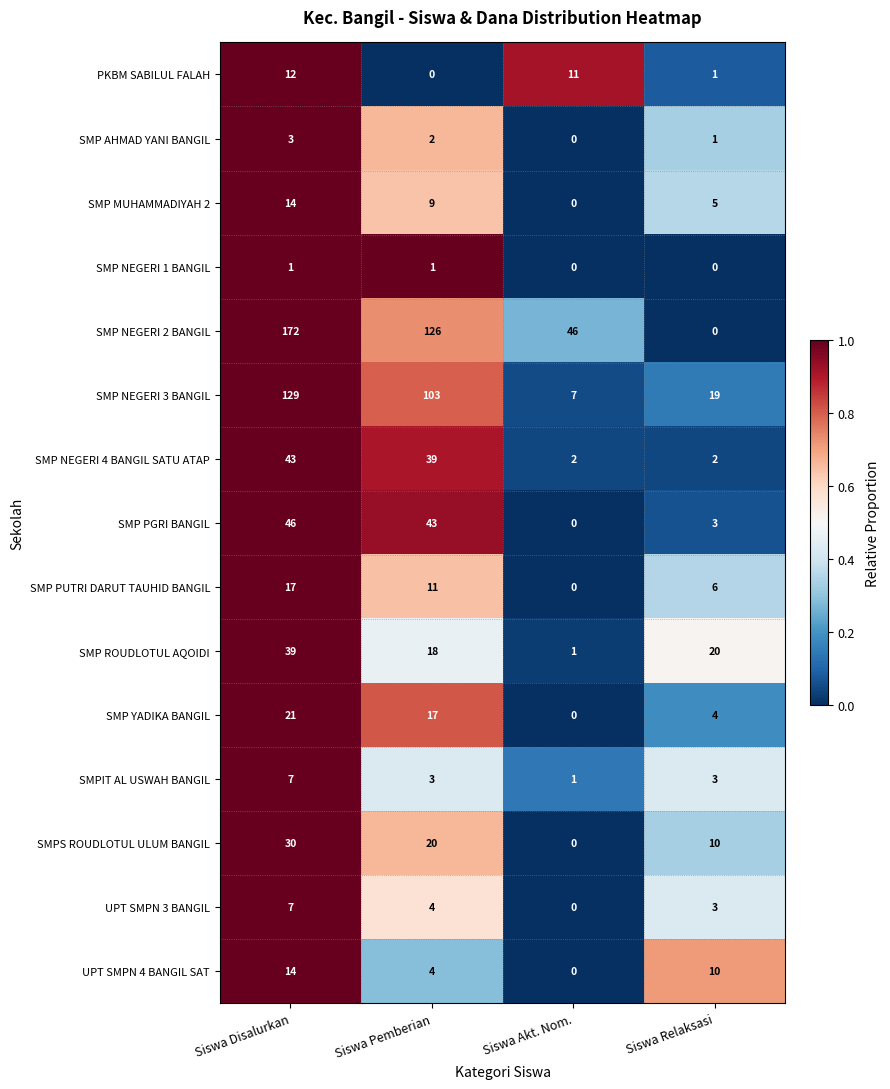

List the labels in order of SMP NEGERI 3 BANGIL value, smallest first.

Siswa Akt. Nom., Siswa Relaksasi, Siswa Pemberian, Siswa Disalurkan